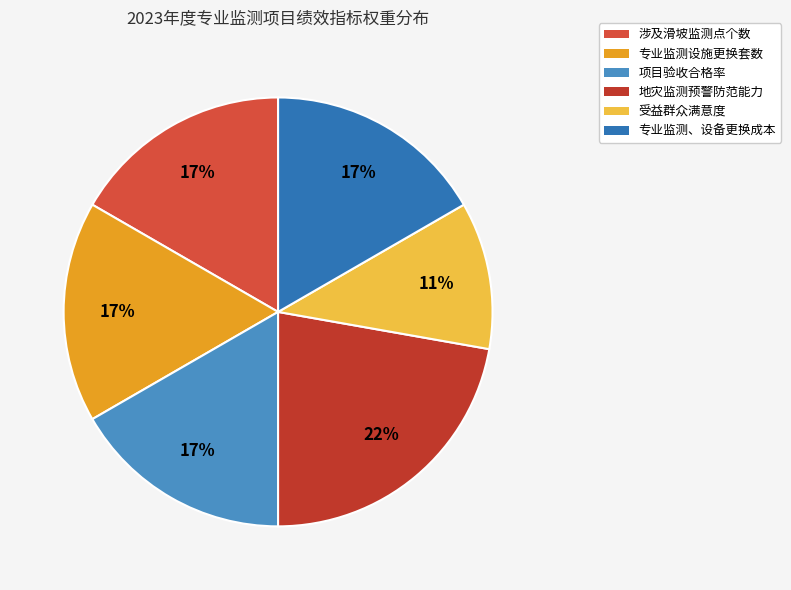

What is the smallest slice in the pie chart?

受益群众满意度